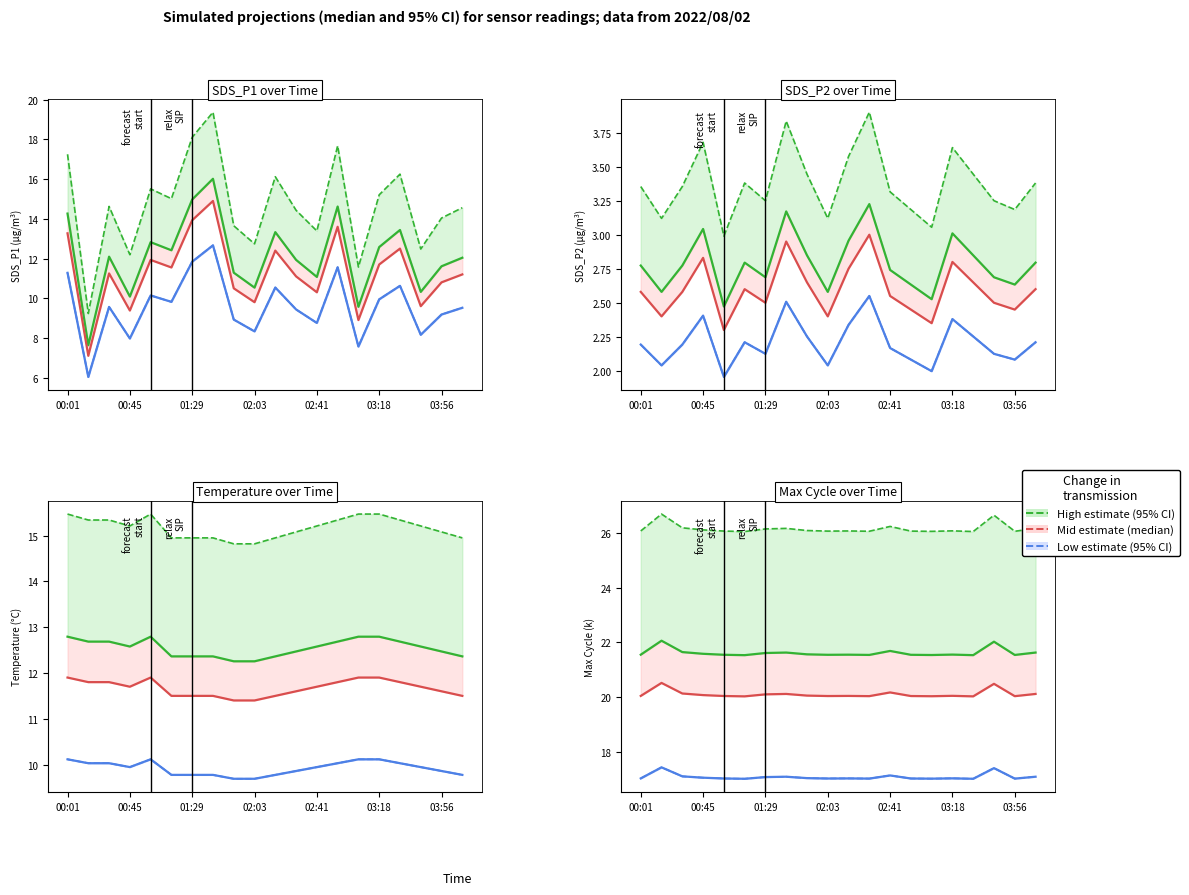

At which category does SDS_P1 reach its first local valley?

00:16